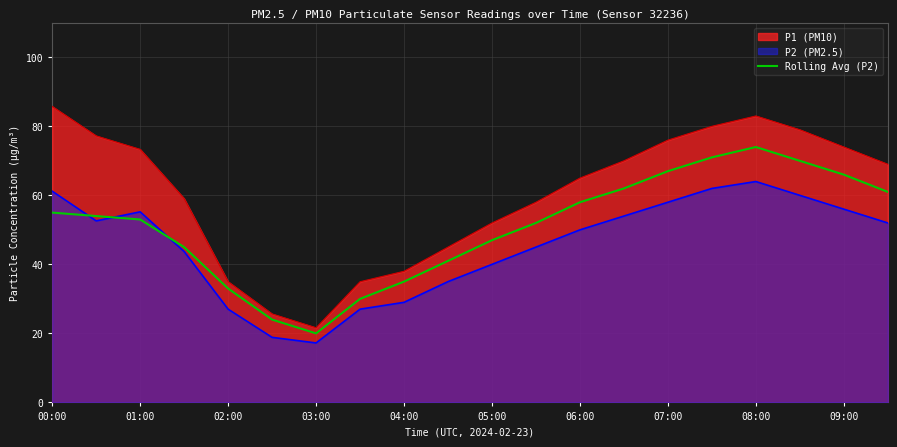

Which series changed the most between 02:00 and 03:00?

P1 (PM10)